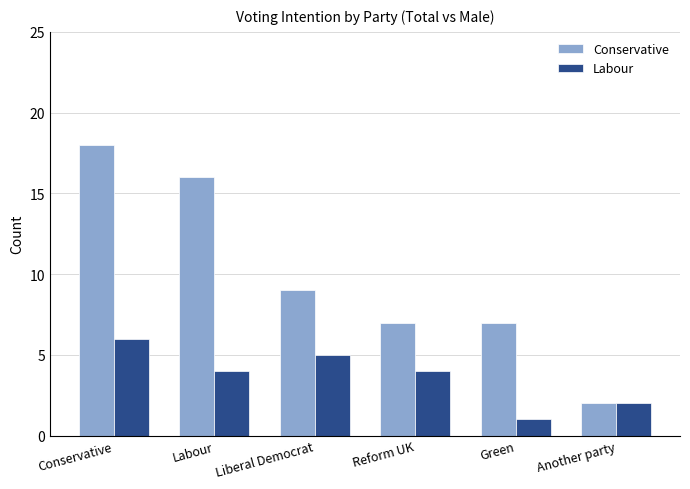

Rank the series by their average value, from lowest to highest.

Labour, Conservative